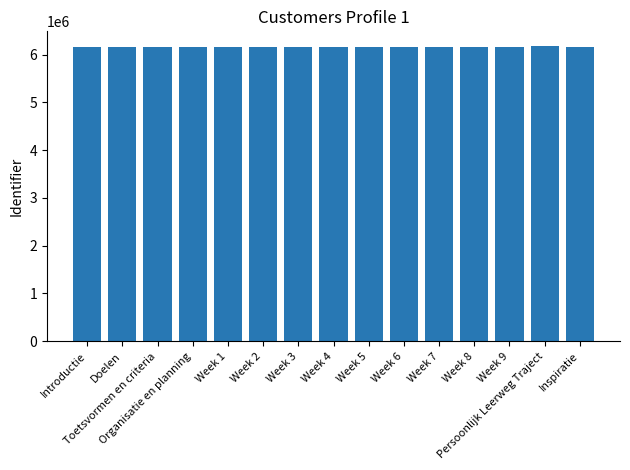

What is the maximum value shown in the chart?

6179242